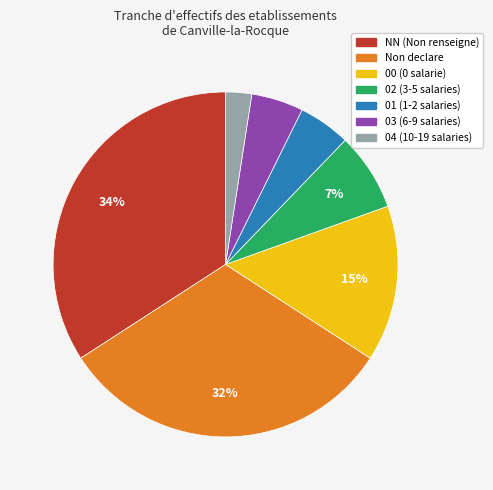

Is there a majority slice in this chart?

No